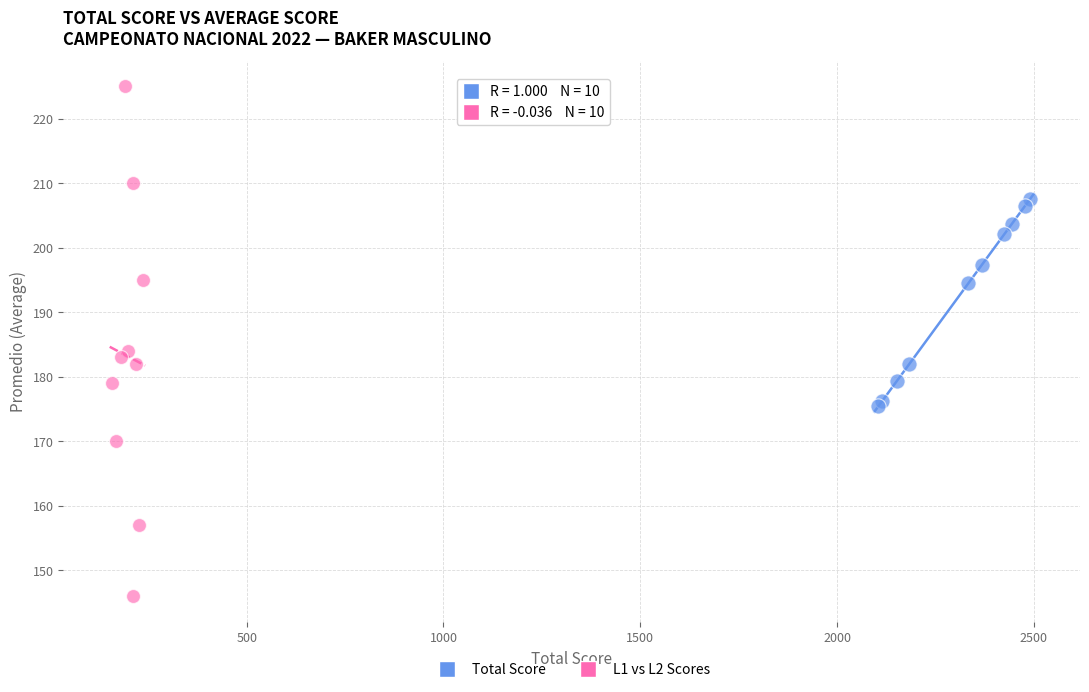

Which series contains the highest Y value?

L1 vs L2 Scores